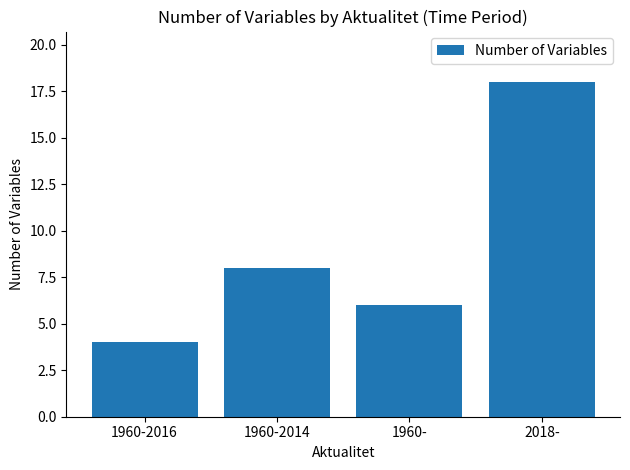

What is the sum of the values at 2018- and 1960-2014?

26